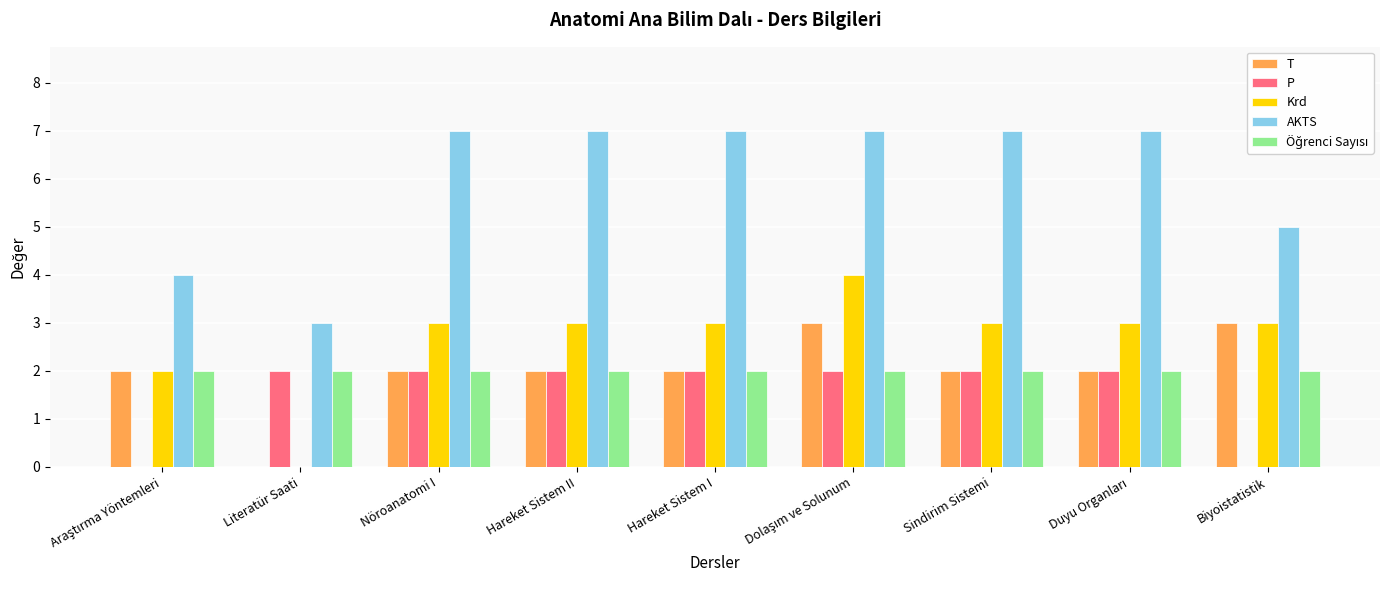

The value of T at Biyoistatistik is 2. True or false?

False